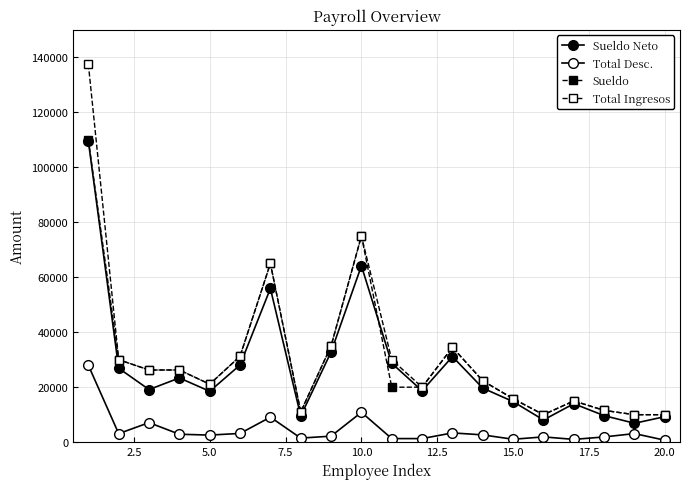

True or false: Total Desc. has more than 0 points higher than both neighbors.

True